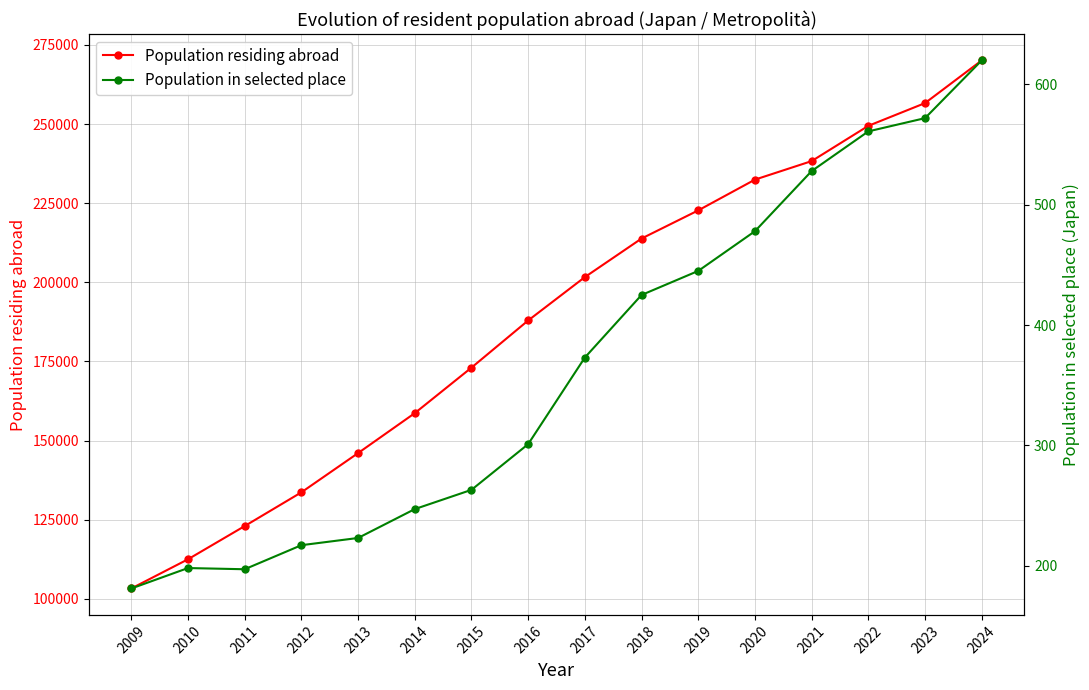

What is the minimum value for Population in selected place?

181